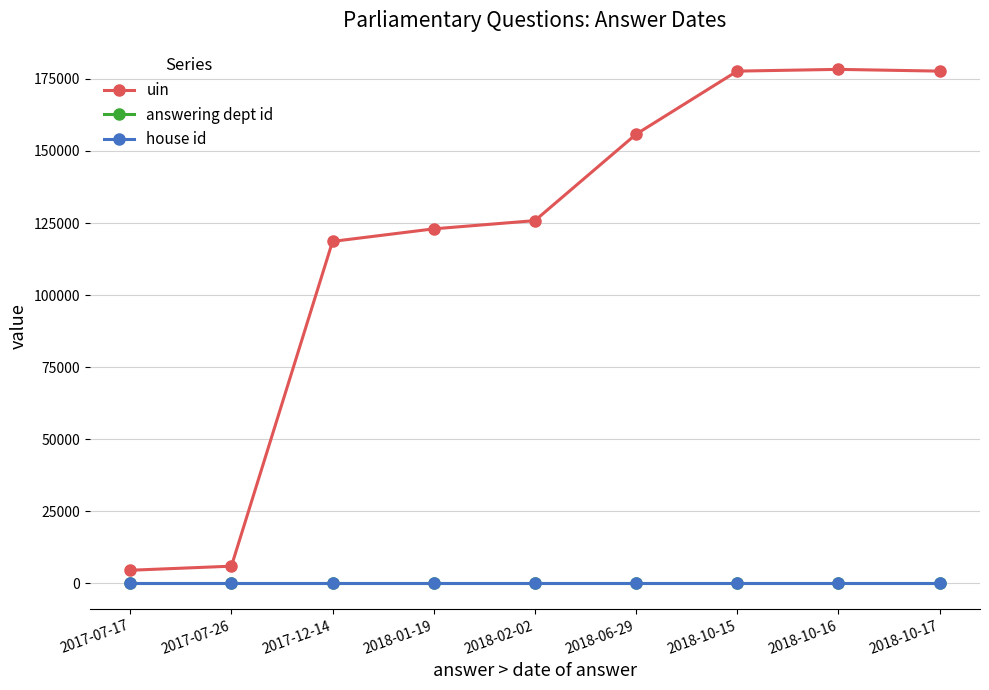

What is the label of the 2nd point from the left?

2017-07-26